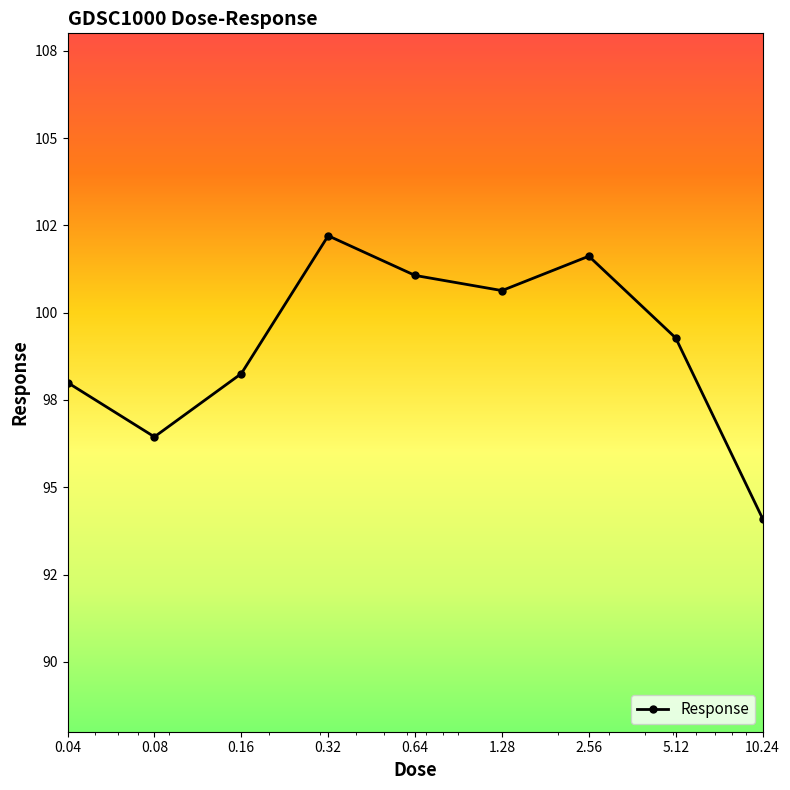

At which label is the value closest to 98?

0.04